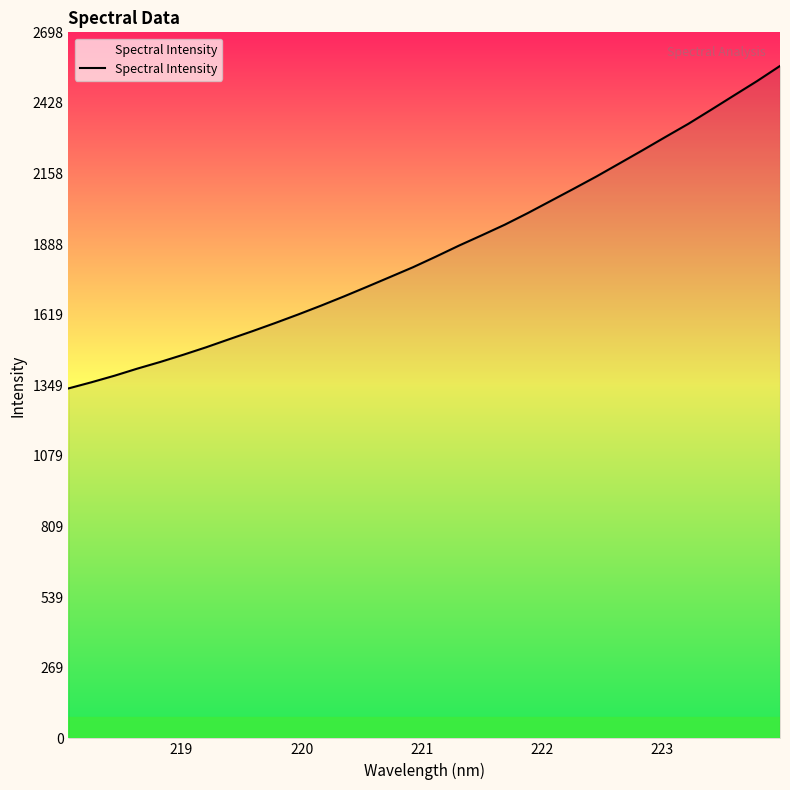

What is the difference between the maximum and minimum values?

1232.5